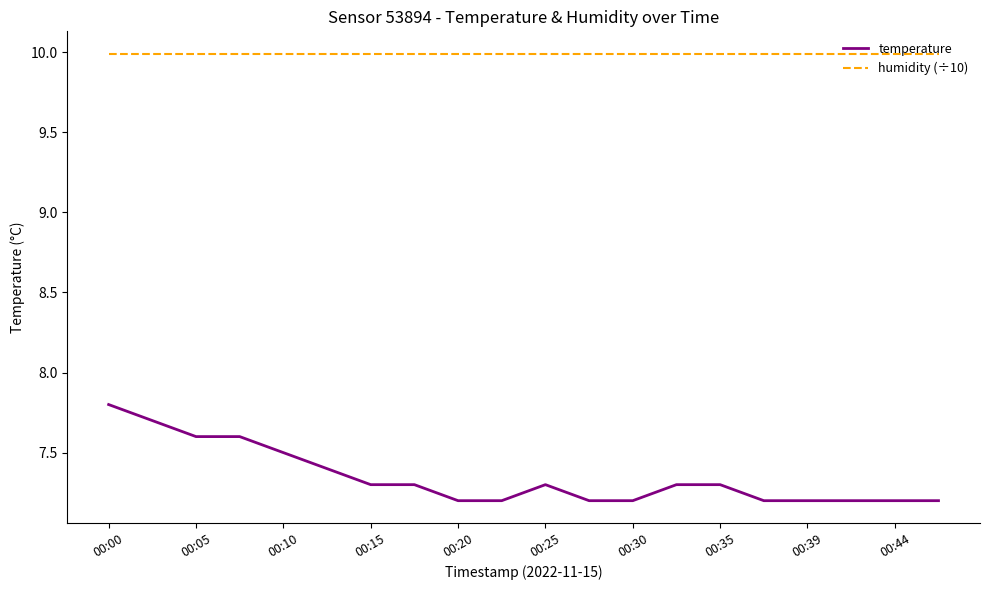

List the series in order of their overall mean, highest first.

humidity (÷10), temperature